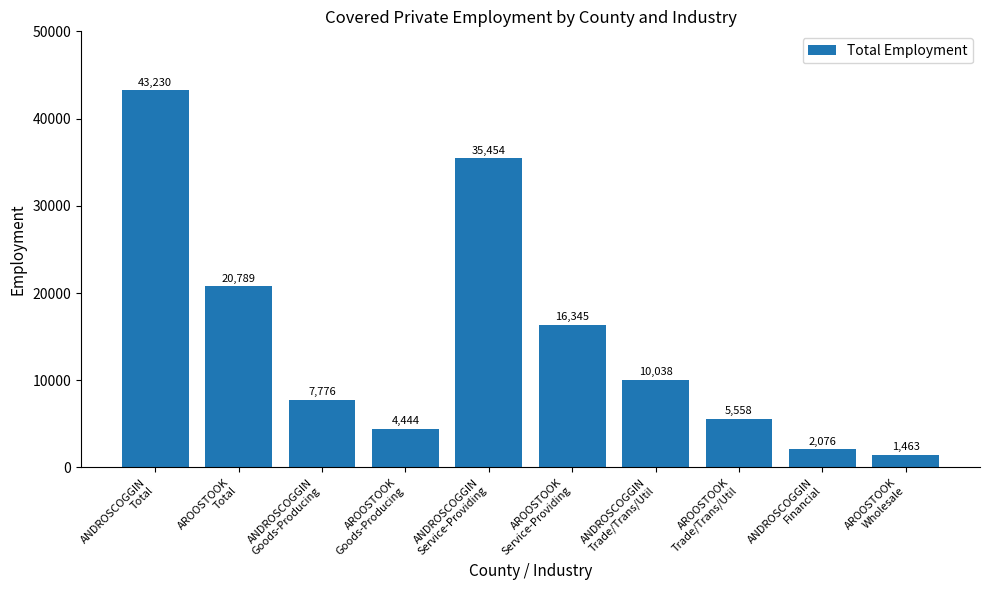

Reading left to right, what are all the values shown in this chart?

ANDROSCOGGIN
Total=43230	AROOSTOOK
Total=20789	ANDROSCOGGIN
Goods-Producing=7776	AROOSTOOK
Goods-Producing=4444	ANDROSCOGGIN
Service-Providing=35454	AROOSTOOK
Service-Providing=16345	ANDROSCOGGIN
Trade/Trans/Util=10038	AROOSTOOK
Trade/Trans/Util=5558	ANDROSCOGGIN
Financial=2076	AROOSTOOK
Wholesale=1463